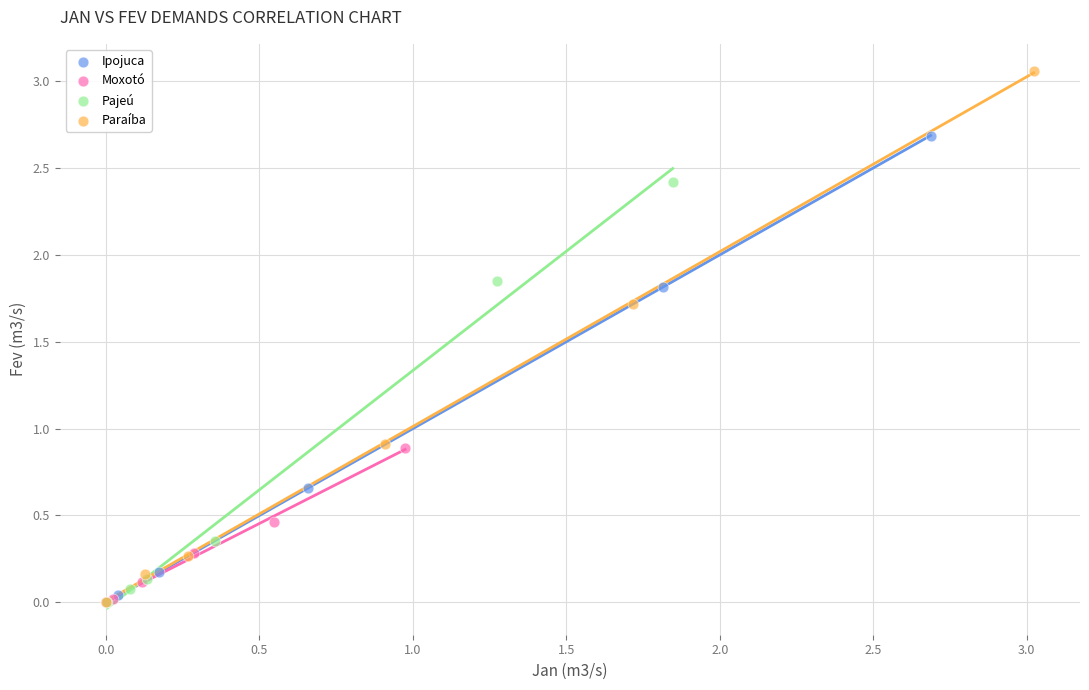

Which series reaches the maximum Y coordinate?

Paraíba